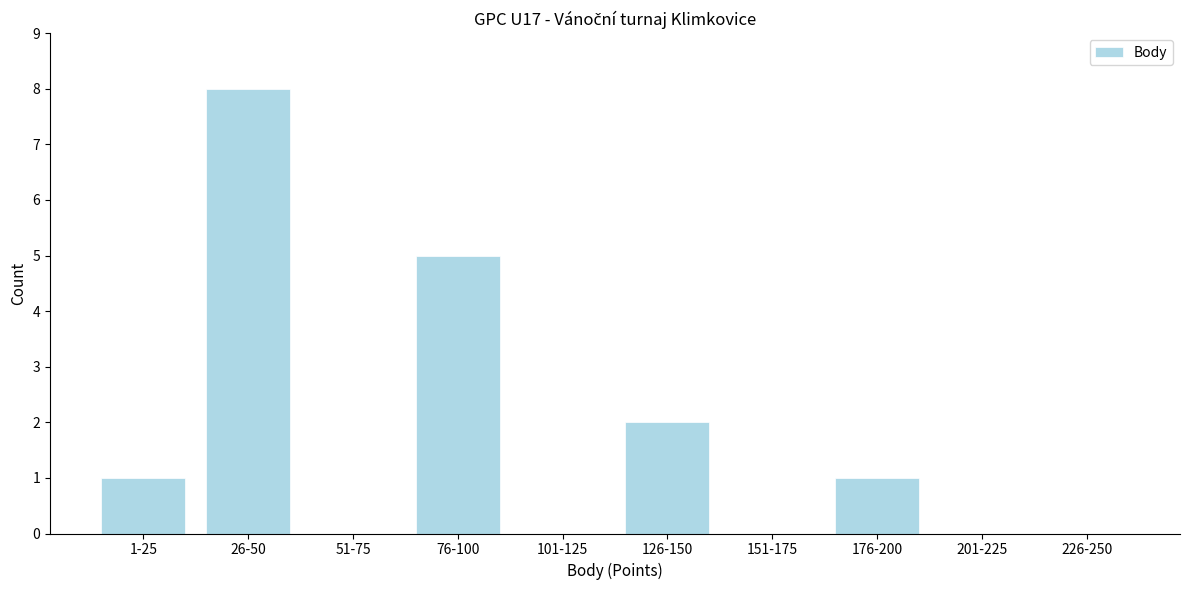

Reading left to right, extract all data points from this chart.

1-25=1	26-50=8	51-75=0	76-100=5	101-125=0	126-150=2	151-175=0	176-200=1	201-225=0	226-250=0